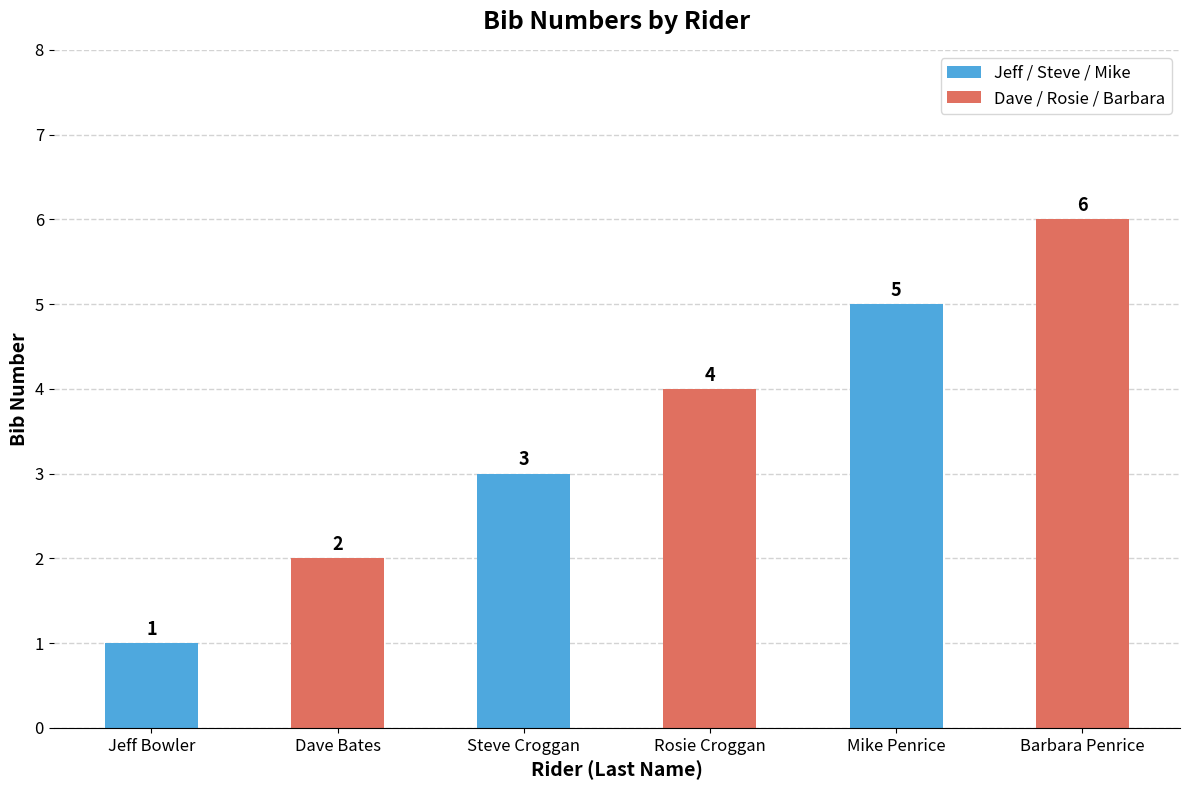

What is the smallest value displayed?

1